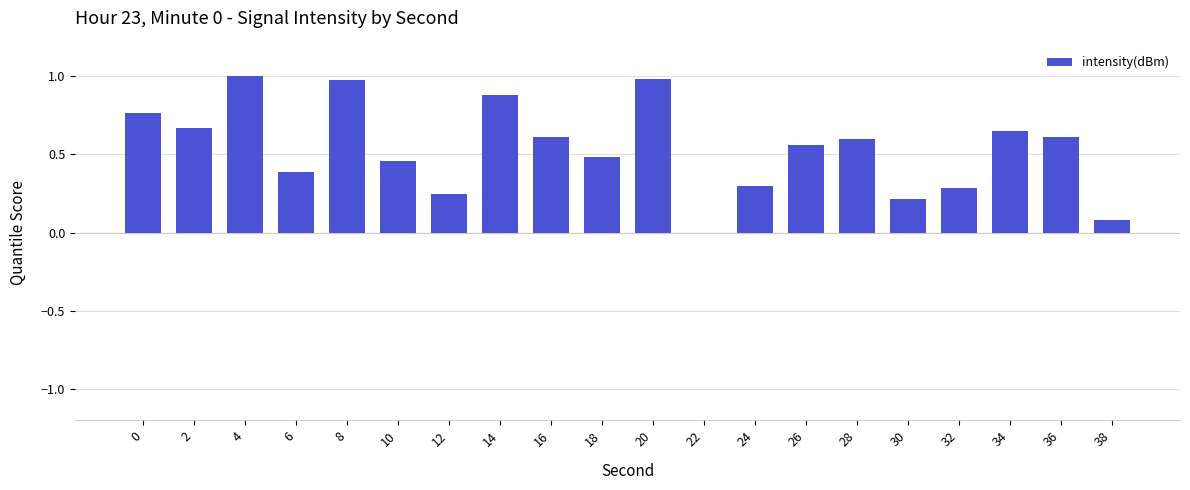

What is the change in value from 2 to 32?

-0.4